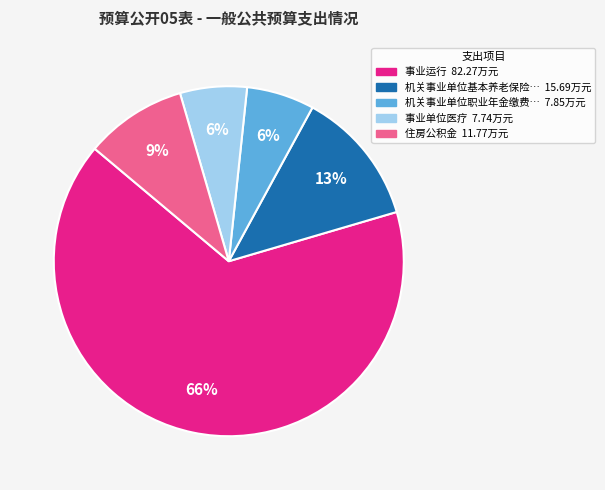

To the nearest percent, what is the average slice percentage?

20%